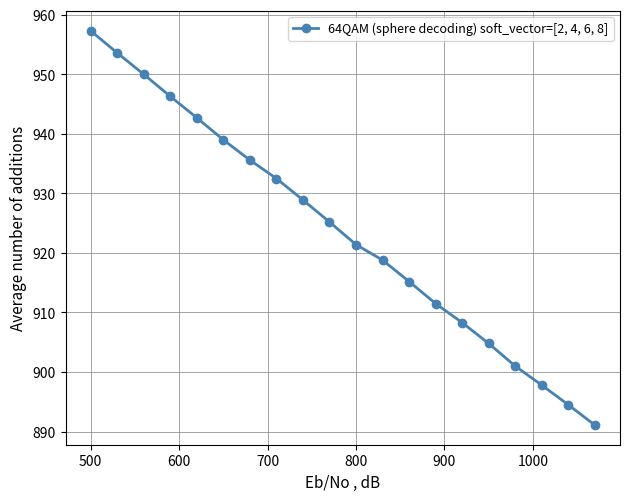

True or false: the data has more than 0 interior local peaks.

False